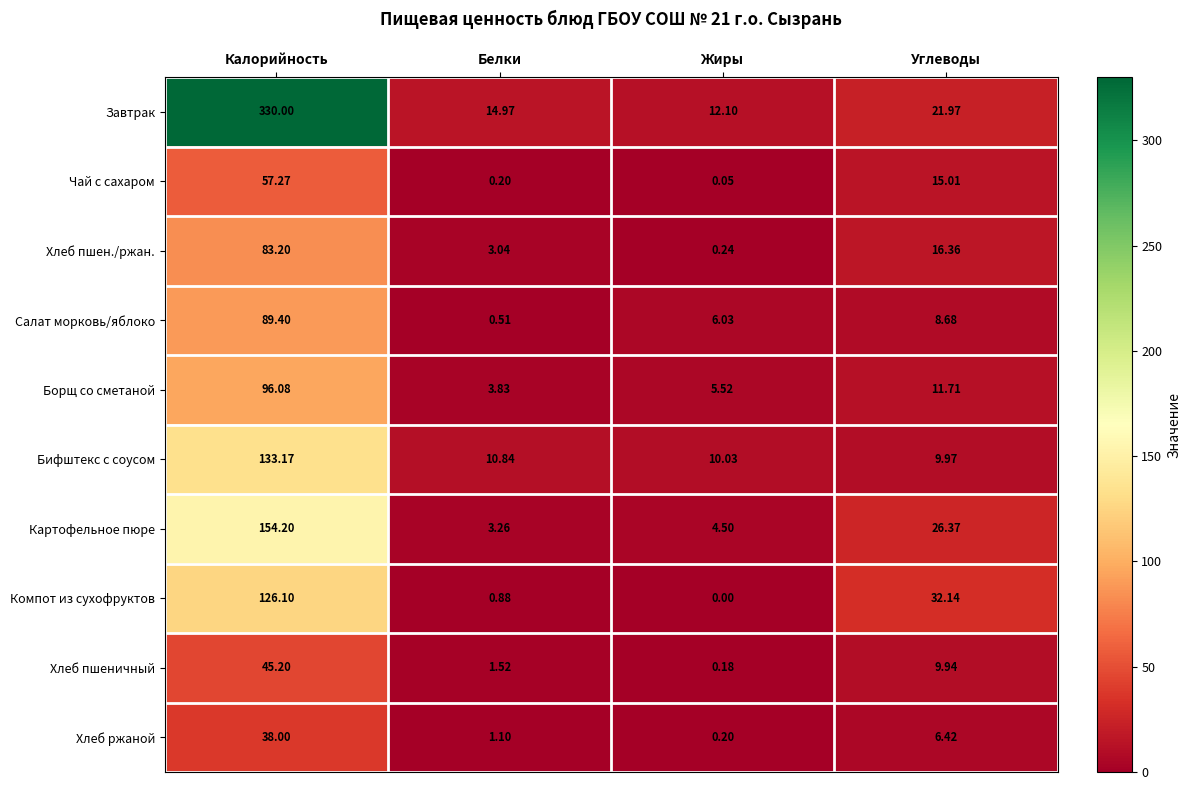

Which series changed the most between Белки and Углеводы?

Компот из сухофруктов